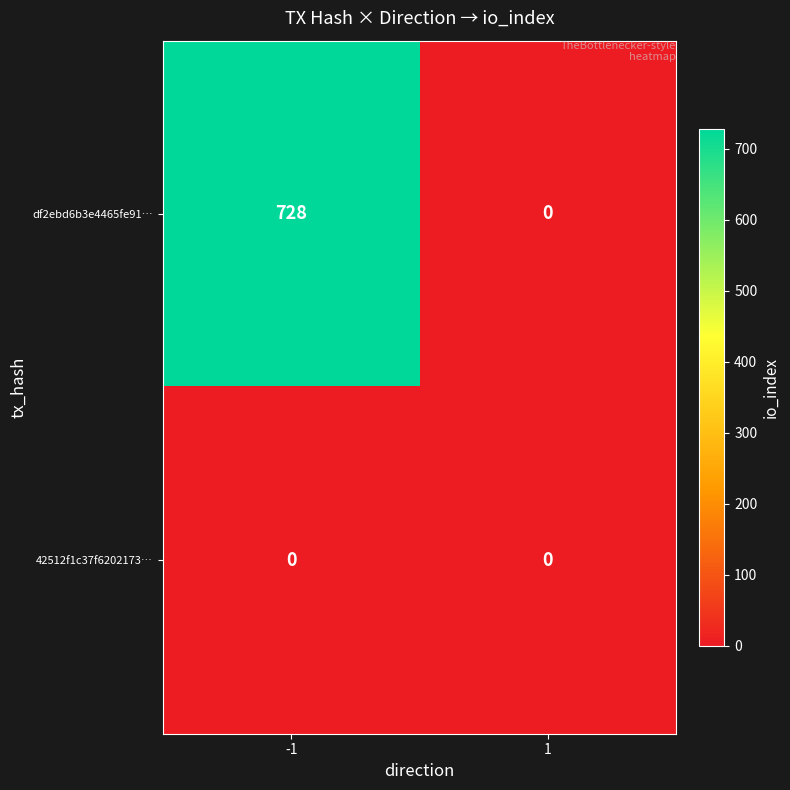

What is the difference between the df2ebd6b3e4465fe91… values at -1 and 1?

728